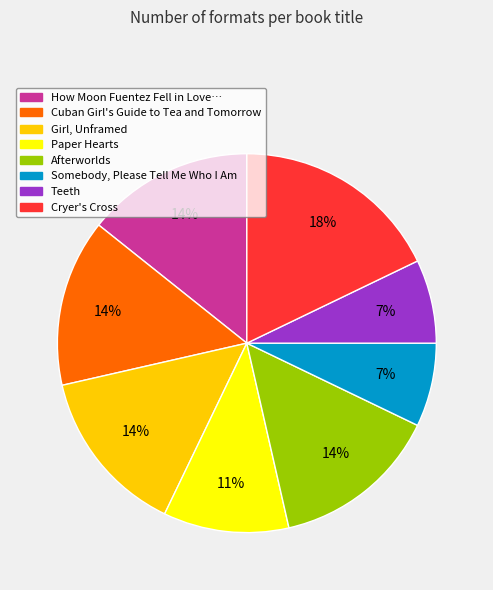

To the nearest percent, what is the difference between the largest and smallest slice percentages?

11%